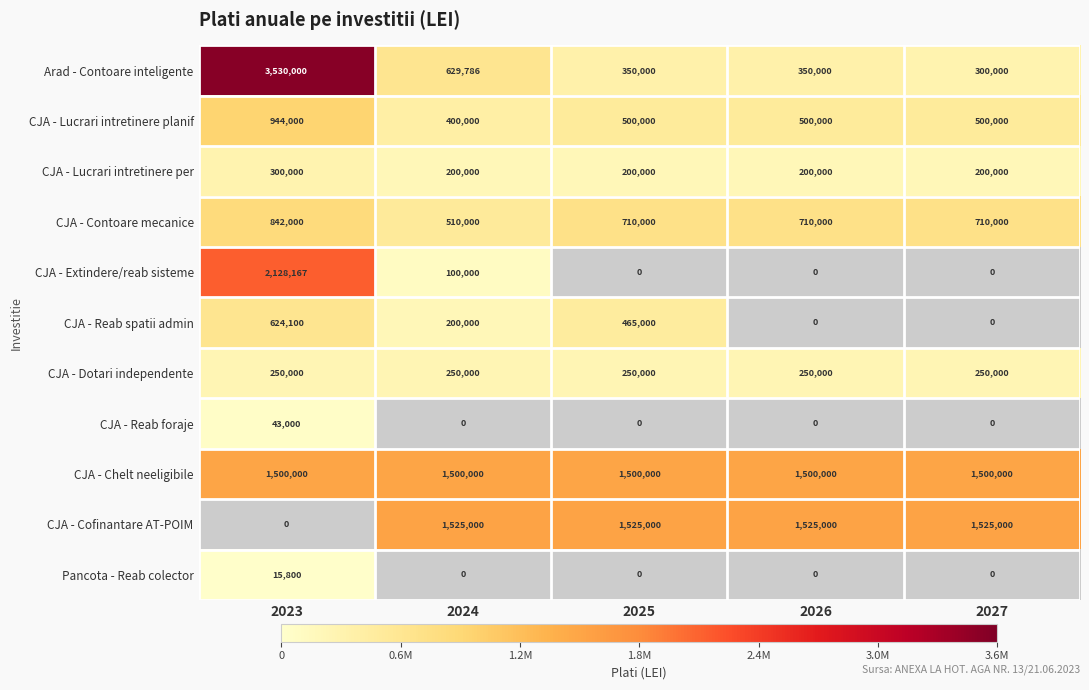

Which has a higher value, 2026 or 2025?

2026